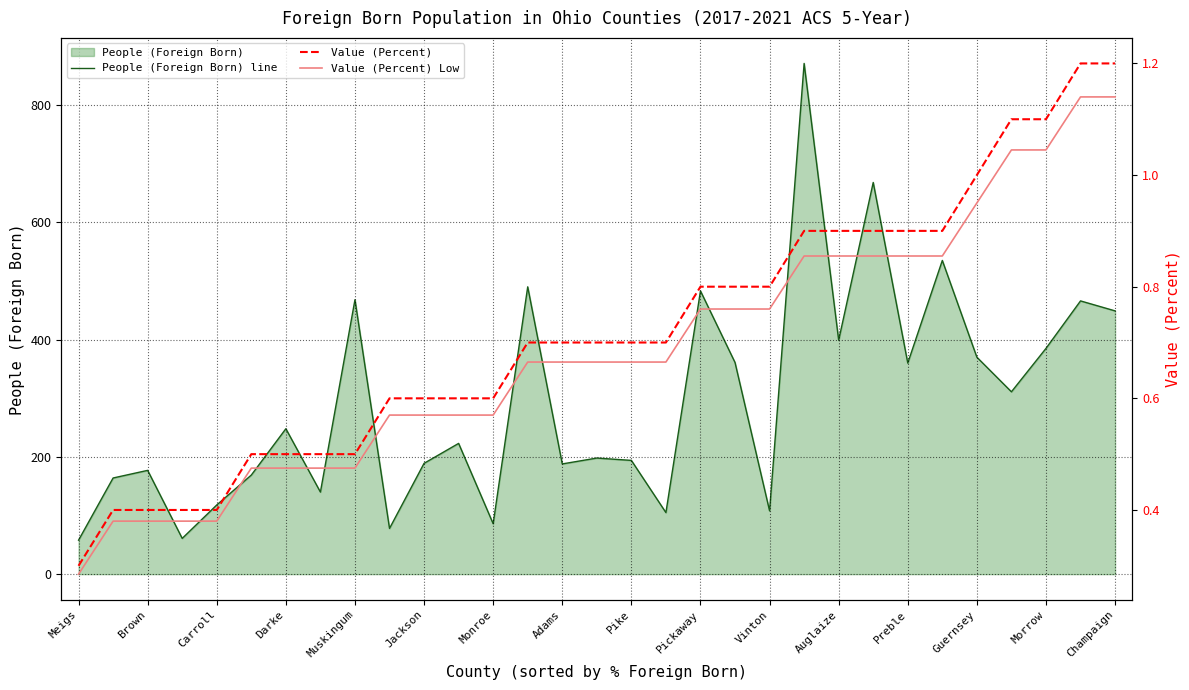

The value of People (Foreign Born) line at Guernsey is 370. True or false?

True